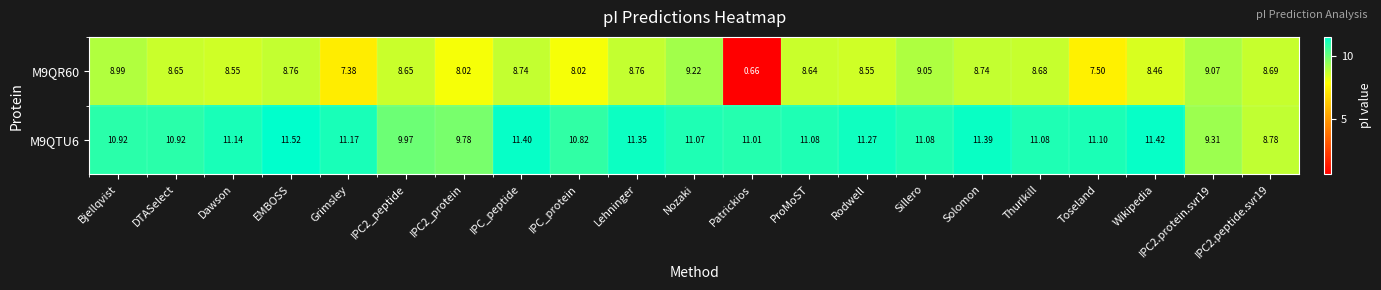

At which category does the chart reach its minimum across all series?

Patrickios